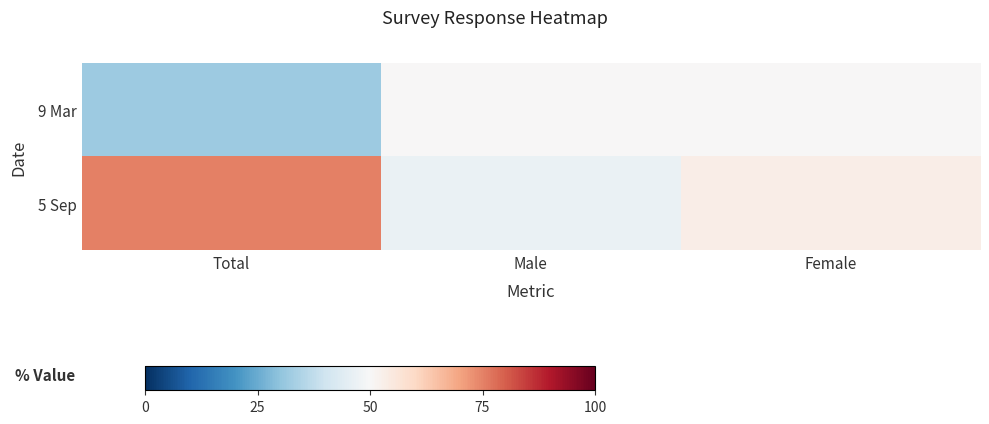

Reading left to right, transcribe all the data shown in this chart.

9 Mar: Total=32.0	Male=50.0	Female=50.0
5 Sep: Total=75.0	Male=46.7	Female=53.3